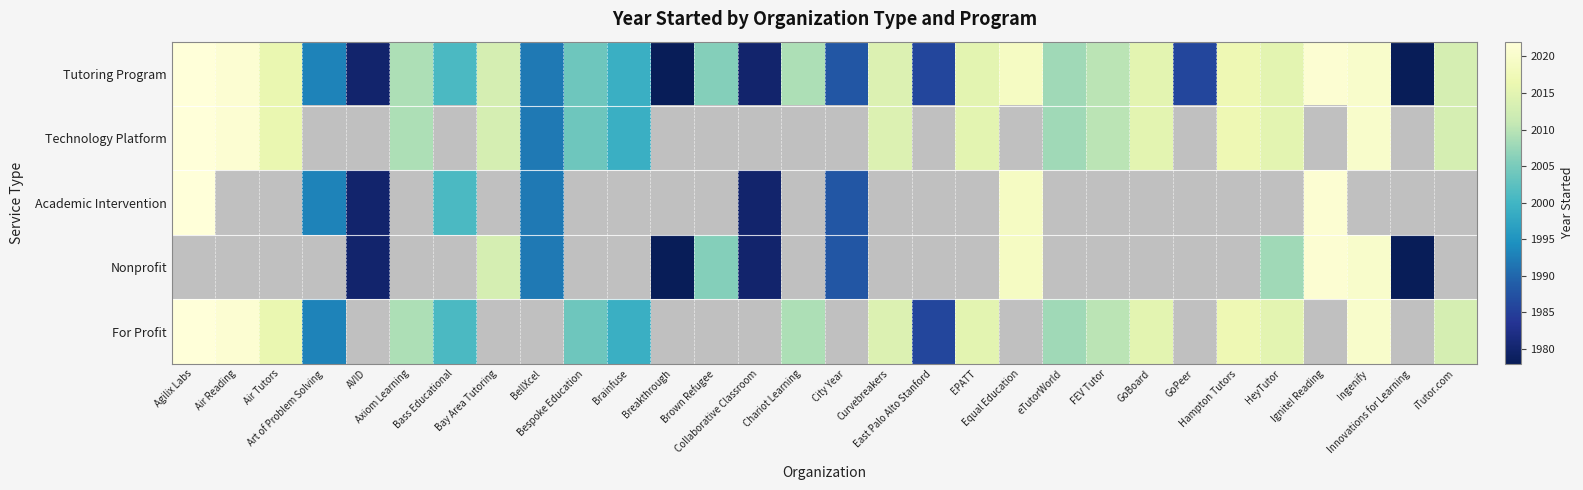

Is the value of Academic Intervention at Bespoke Education greater than the value of Technology Platform at Hampton Tutors?

No